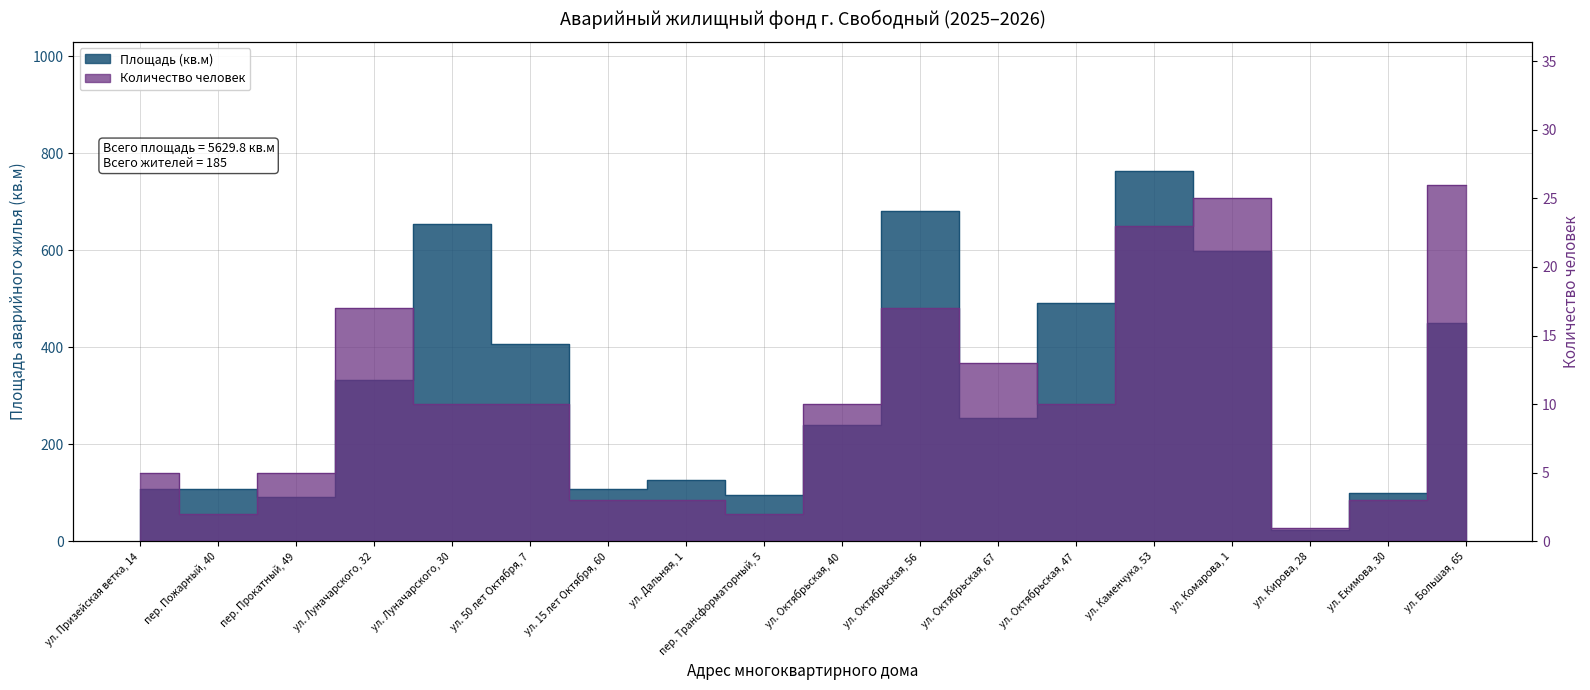

What are all the series names shown in the legend?

Площадь (кв.м), Количество человек